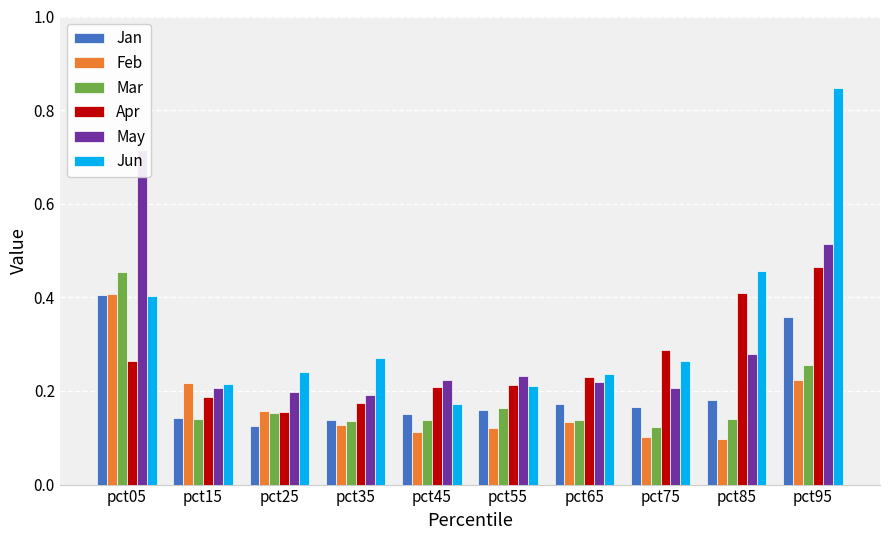

How many Apr values are between 0 and 1?

10